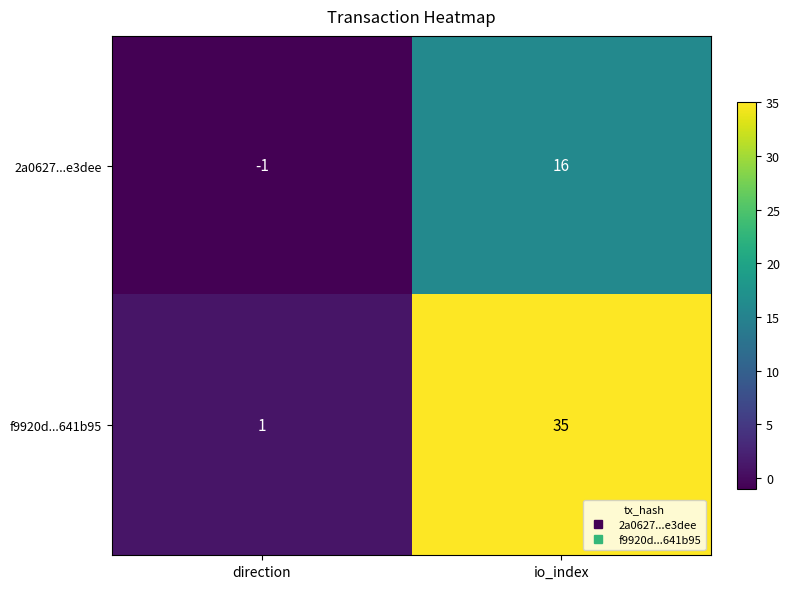

What is the sum of the 2a0627...e3dee values at io_index and direction?

15